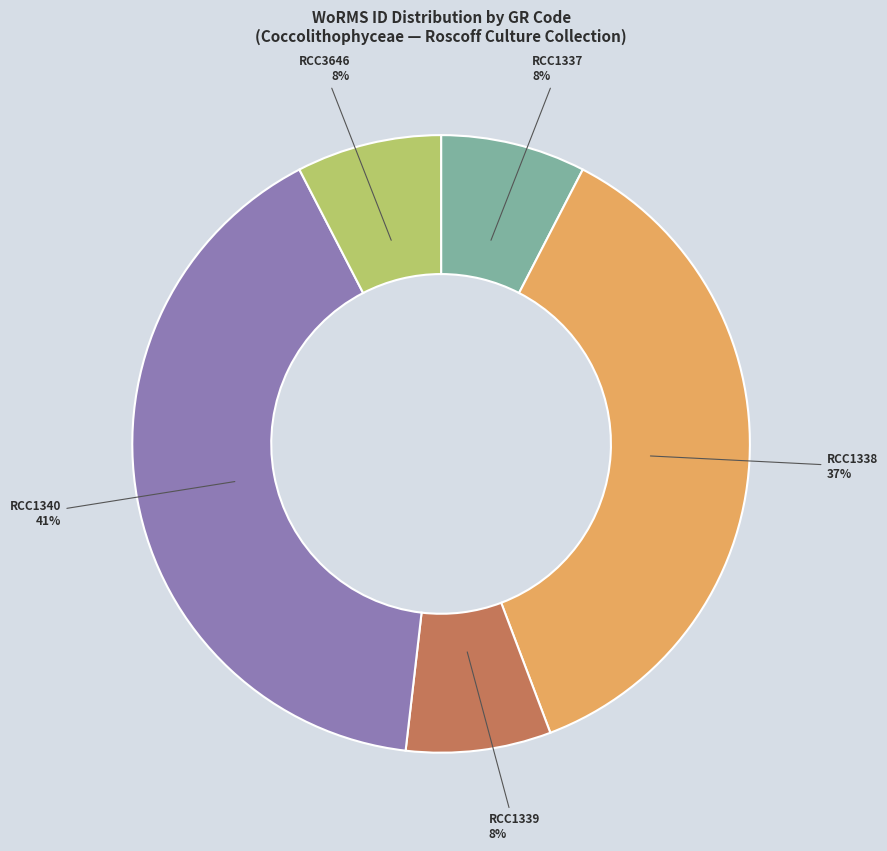

Which slice is the largest?

RCC1340